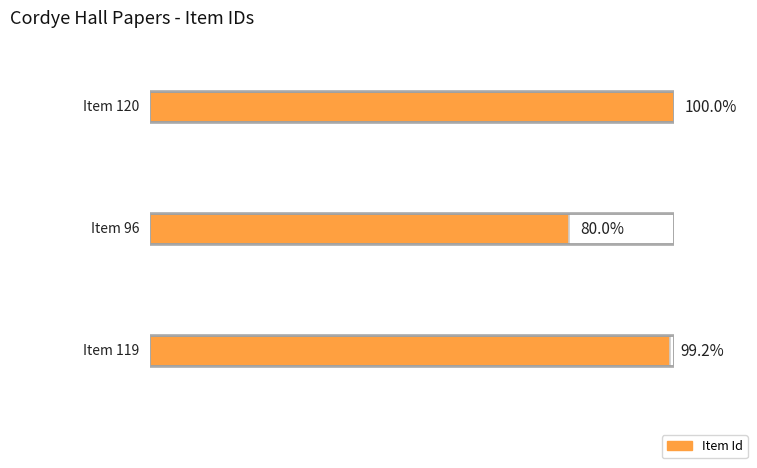

What value does the data have at Item 119, to the nearest 5?

120